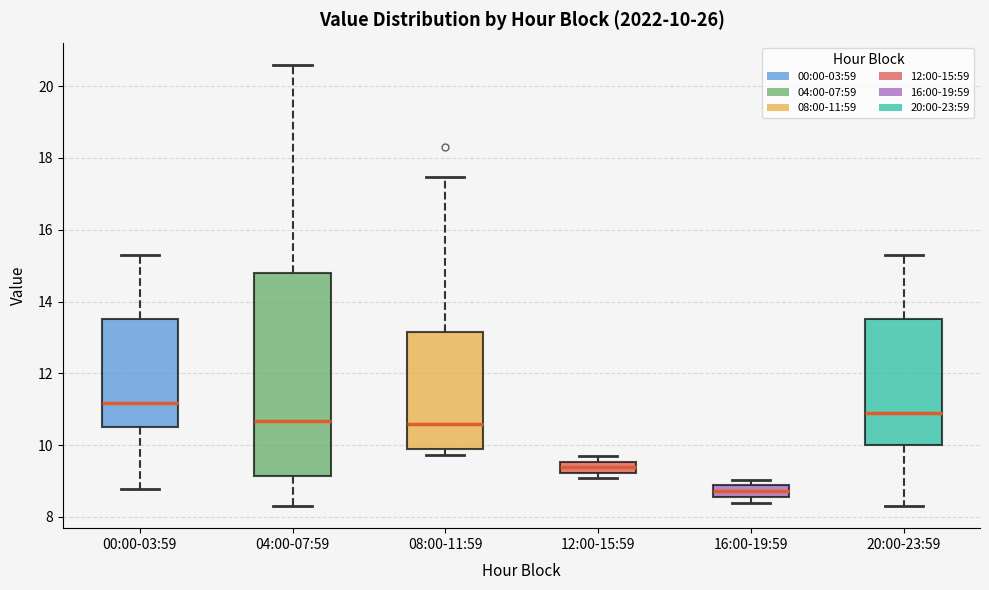

Which box has the highest median line?

00:00-03:59